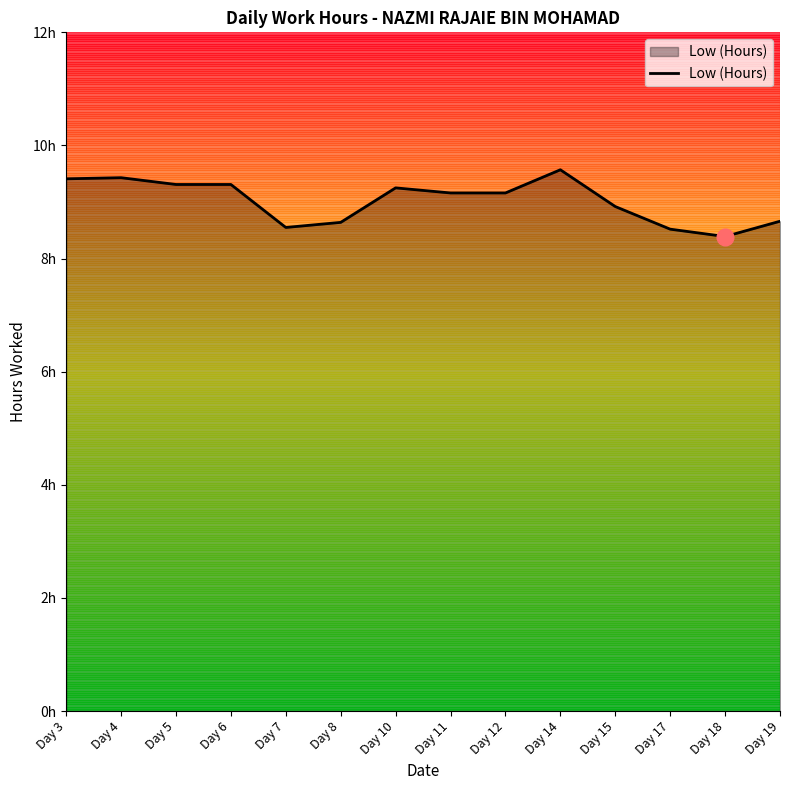

At which label is the value closest to 8?

Day 18